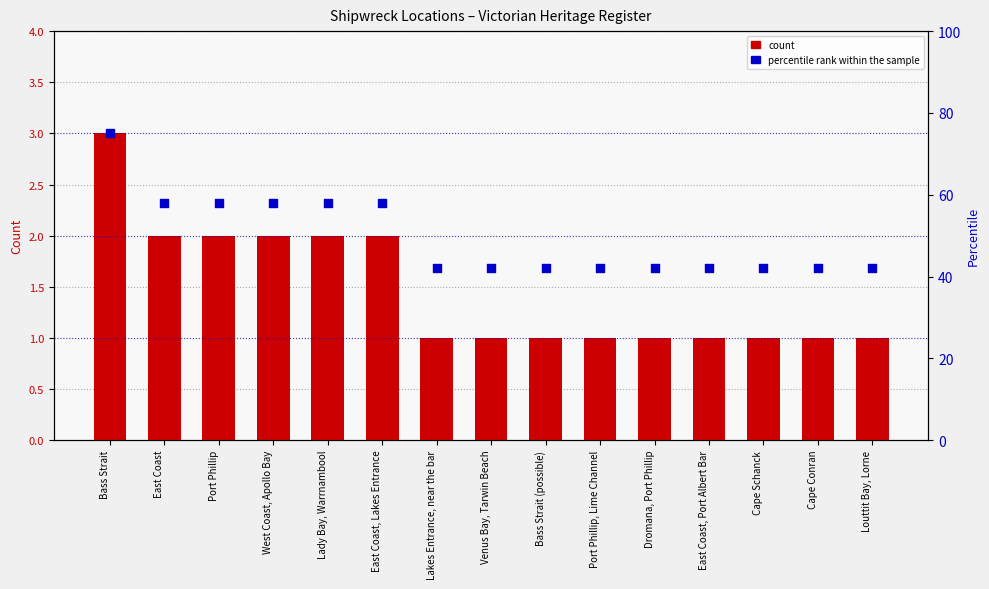

What are all the series names shown in the legend?

count, percentile rank within the sample